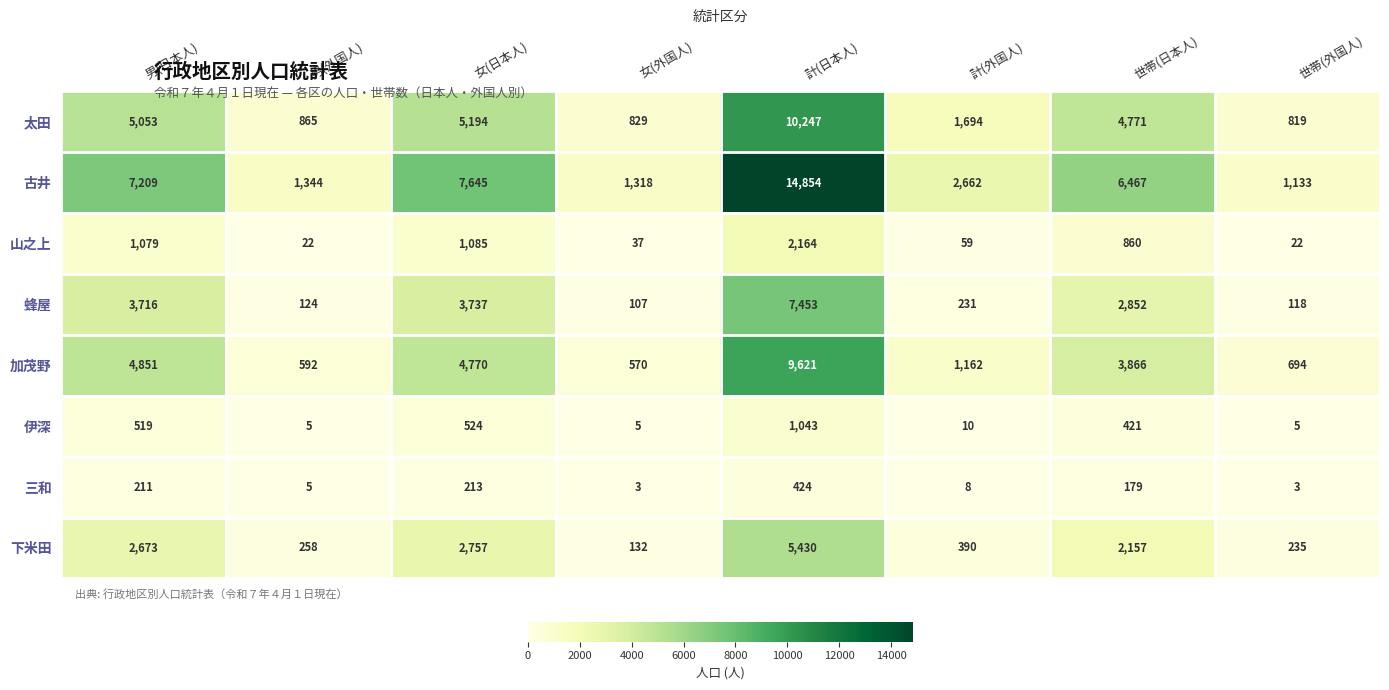

At how many categories does at least one series exceed 14832?

1